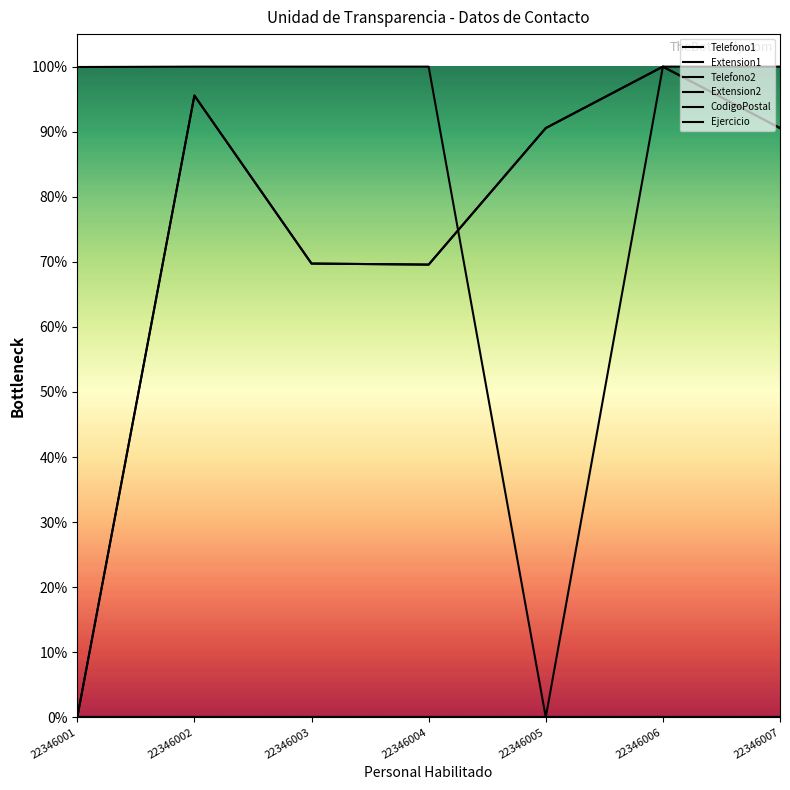

How many data points in Extension1 are above 0?

6